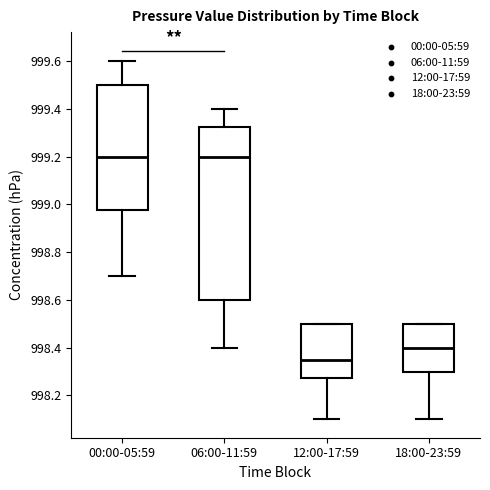

Reading left to right, read every box against the y-axis: the position of its median line, the range the box covers, and the ends of its whiskers. The values are not printed on the chart, so give them approximately, as read against the axis.

00:00-05:59: median 999.20, box 998.98 to 999.50, whiskers 998.70 to 999.60
06:00-11:59: median 999.20, box 998.60 to 999.32, whiskers 998.40 to 999.40
12:00-17:59: median 998.36, box 998.28 to 998.50, whiskers 998.10 to 998.50
18:00-23:59: median 998.40, box 998.30 to 998.50, whiskers 998.10 to 998.50